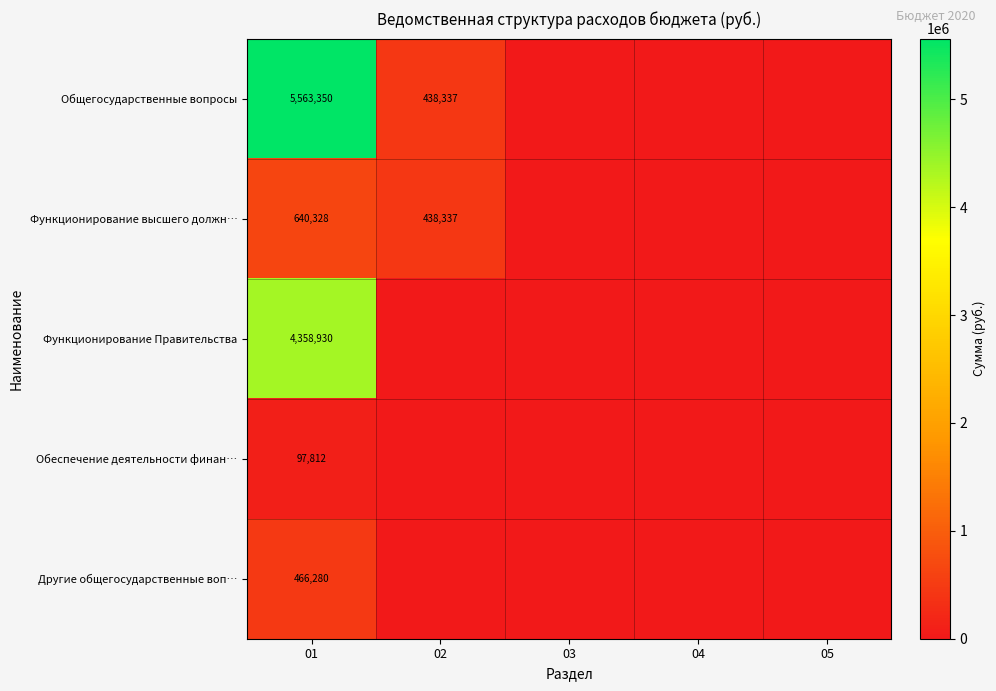

What is the sum of the Функционирование высшего должн… values at 01 and 02?

1078665